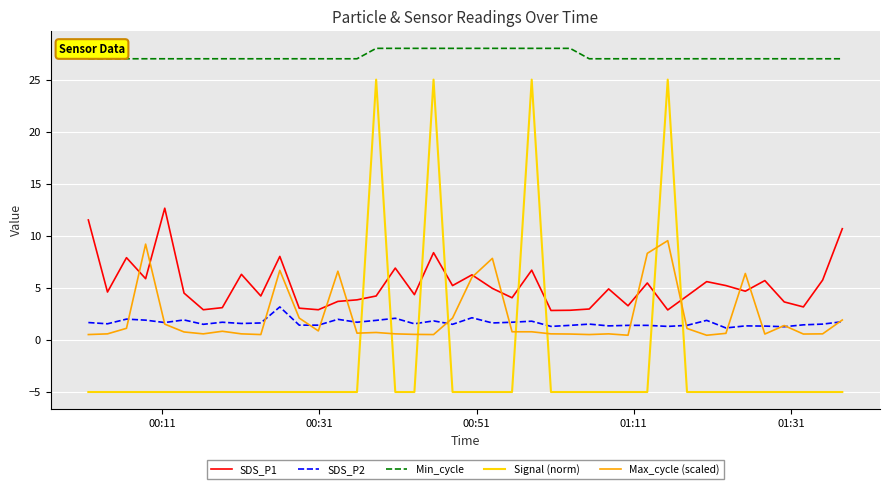

What is the sum of all Max_cycle (scaled) values?

87.1